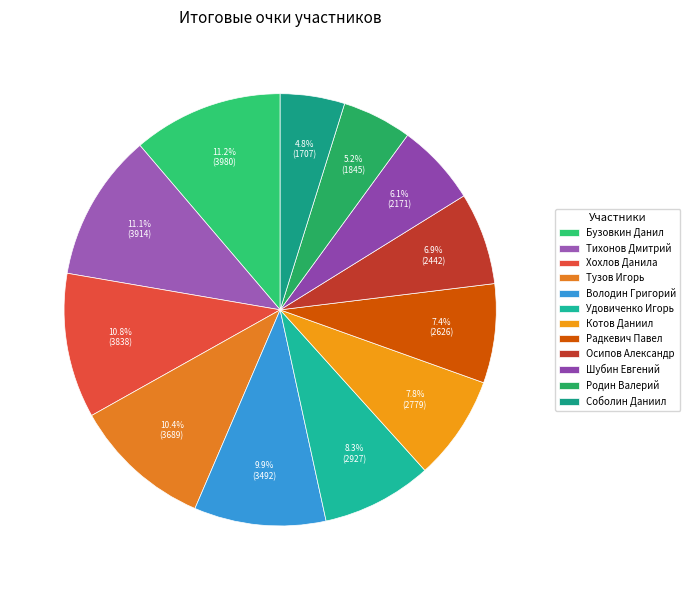

Count the number of slices in the pie.

12